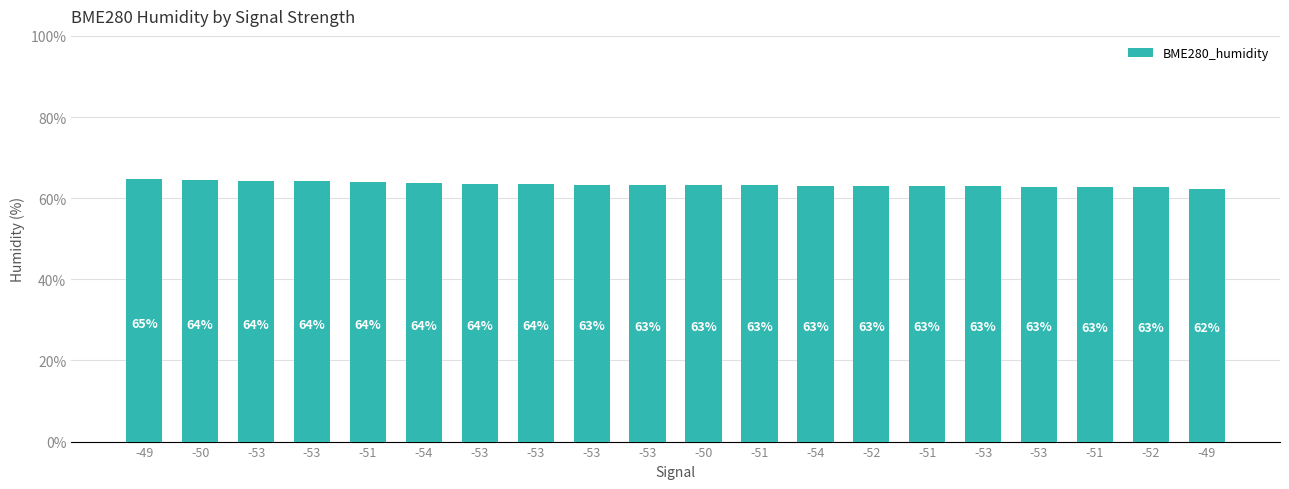

What is the label of the 8th bar from the right?

-54